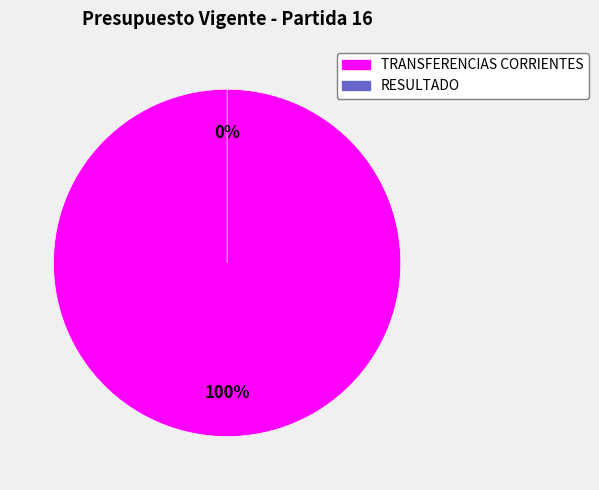

To the nearest percent, what is the combined percentage of TRANSFERENCIAS CORRIENTES and RESULTADO?

100%